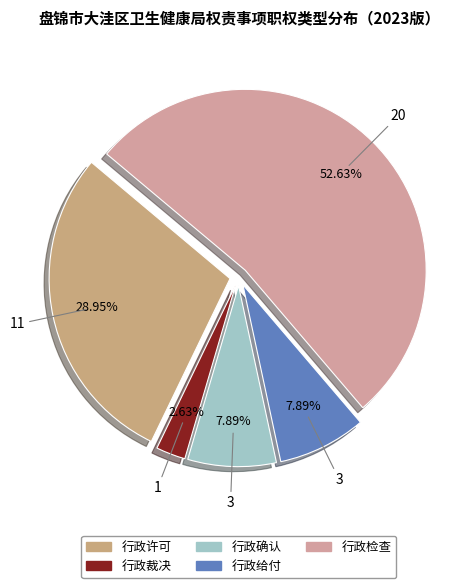

Is 行政许可 the majority of the pie?

No